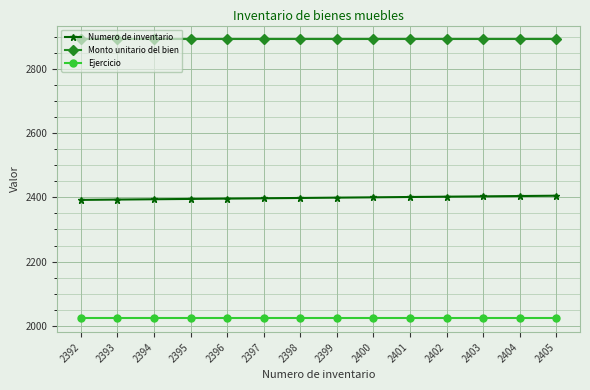

Read the Numero de inventario value at 2398.

2398.0